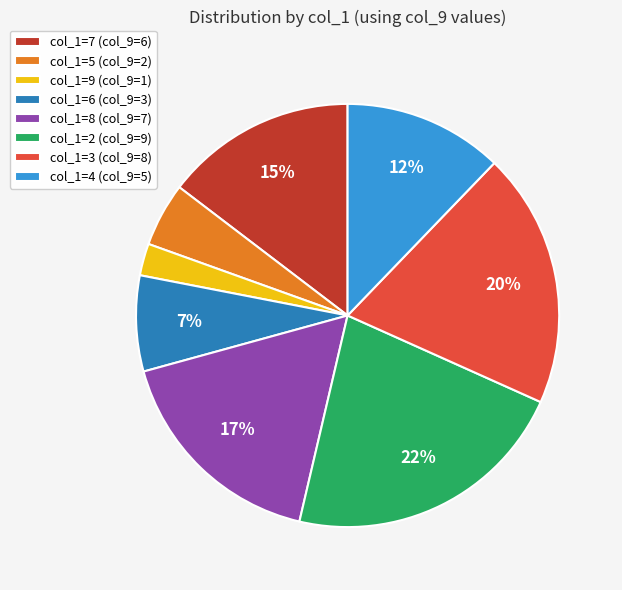

Approximately how many times larger is the value at col_1=9 compared to col_1=4?

0.2